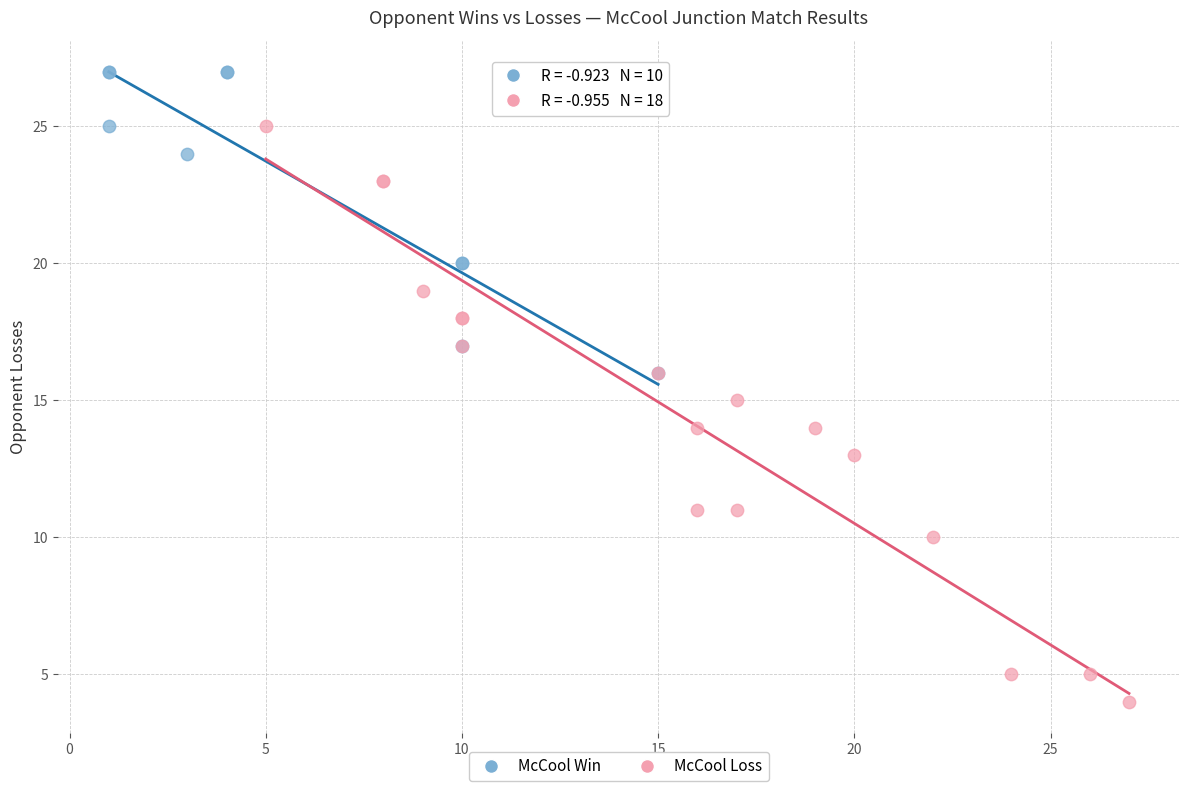

Which series contains the lowest Y value?

McCool Loss